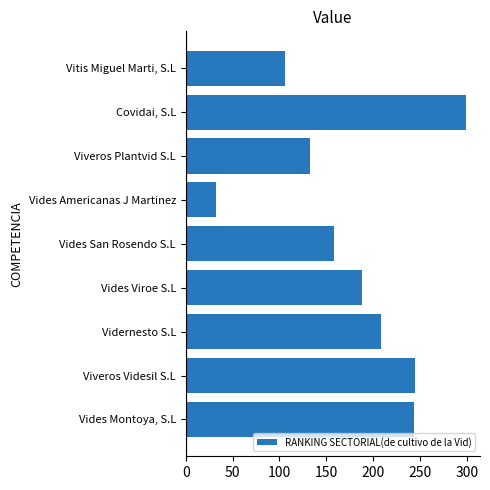

Rank the categories by value from highest to lowest.

Covidai, S.L, Viveros Videsil S.L, Vides Montoya, S.L, Vidernesto S.L, Vides Viroe S.L, Vides San Rosendo S.L, Viveros Plantvid S.L, Vitis Miguel Marti, S.L, Vides Americanas J Martinez